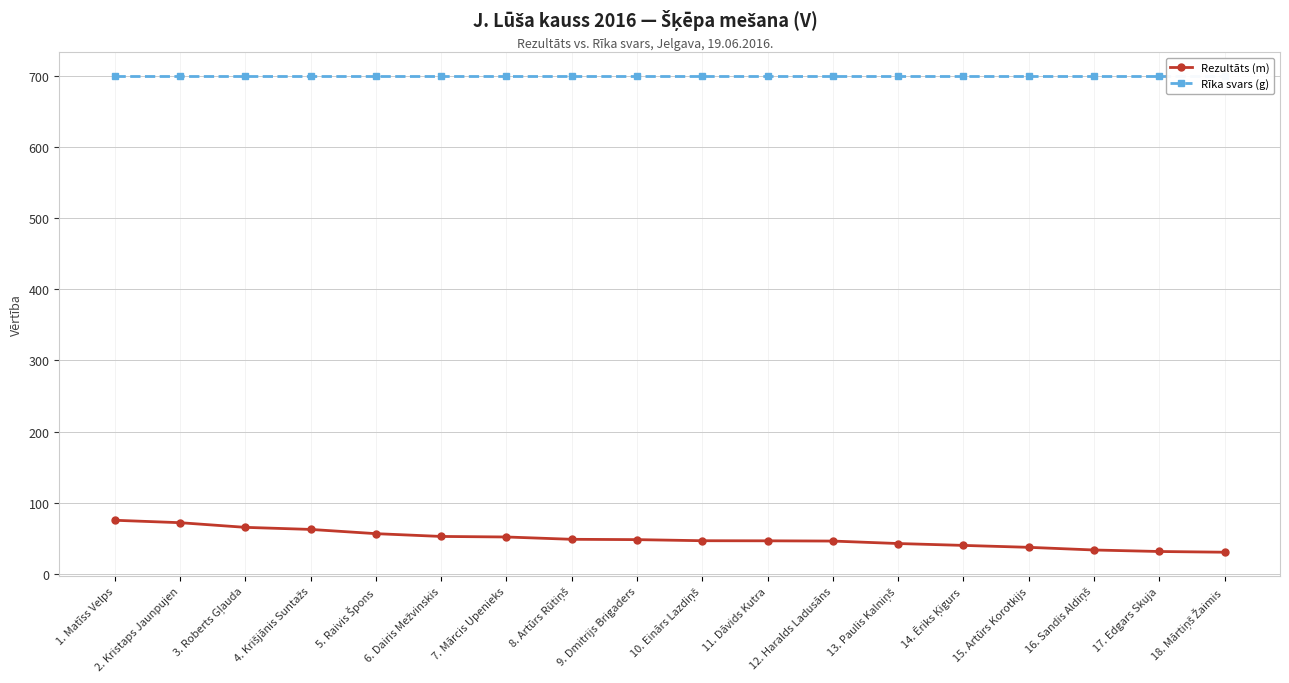

Which category has the highest value in the Rīka svars (g) series?

1. Matīss Velps